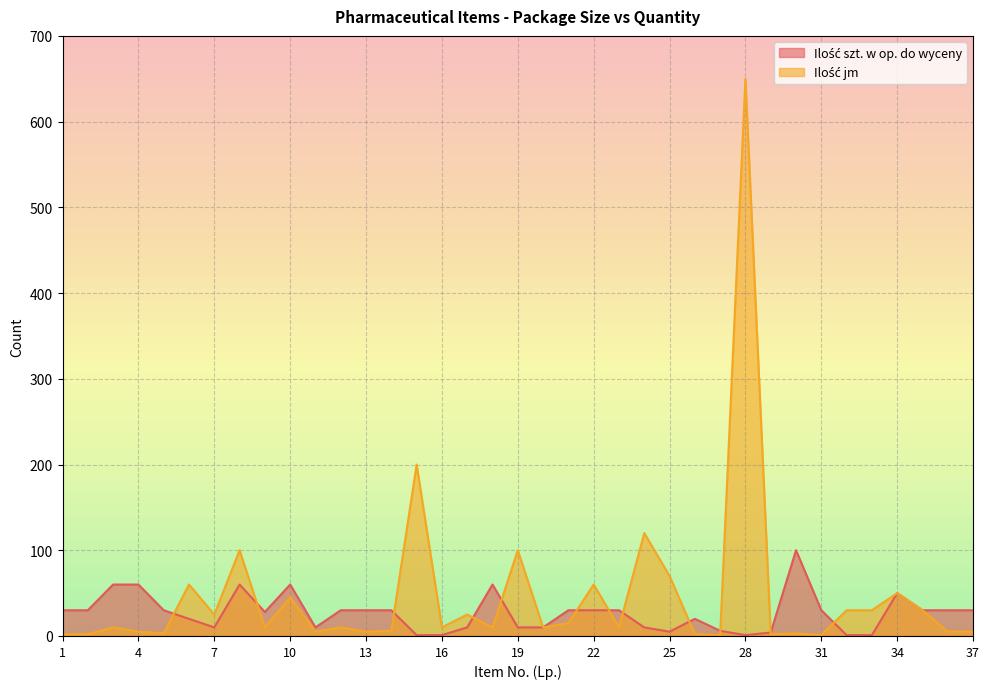

Reading right to left, list all the values displayed in this chart.

Ilość szt. w op. do wyceny: 30	30	30	50	1	1	30	100	4	1	6	20	5	10	30	30	30	10	10	60	10	1	1	30	30	30	10	60	28	60	10	20	30	60	60	30	30
Ilość jm: 5	5	30	50	30	30	1	3	2	650	1	2	70	120	10	60	15	10	100	10	25	10	200	6	5	10	5	45	10	100	25	60	3	5	10	2	2